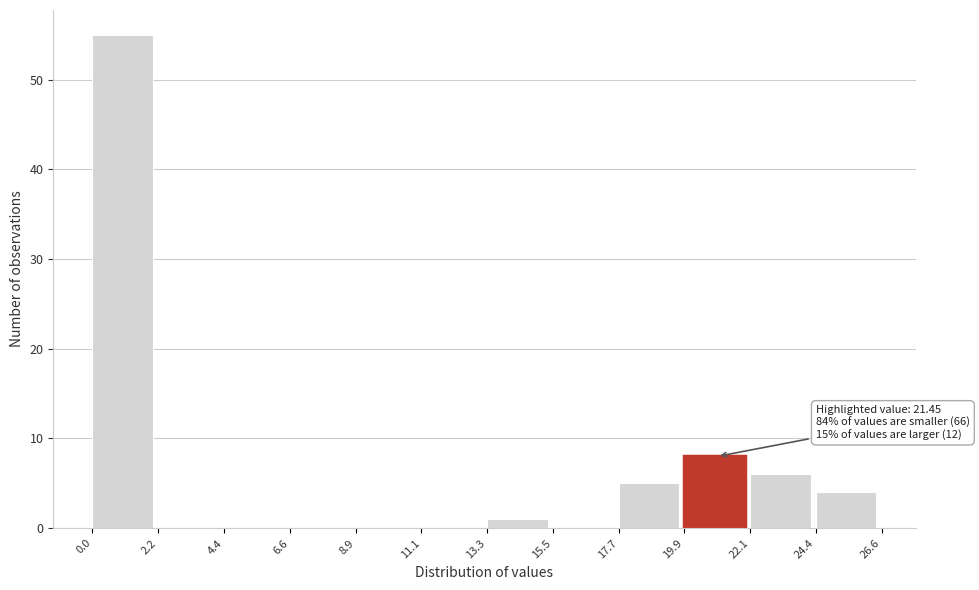

Which range on the x-axis has the tallest bar?

0.0 to 2.2